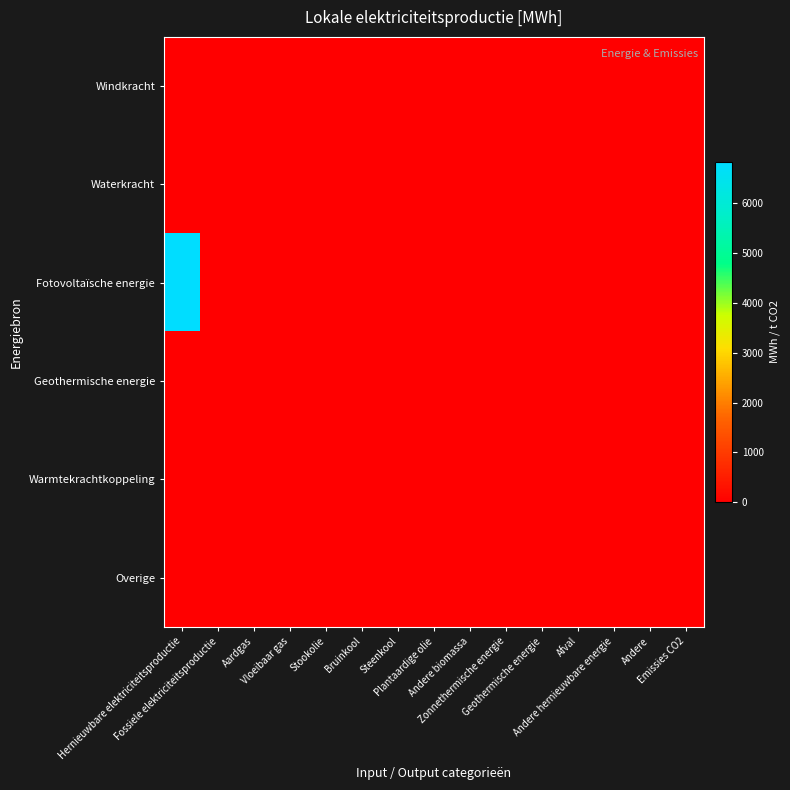

Which has a higher value, Afval or Aardgas?

Afval